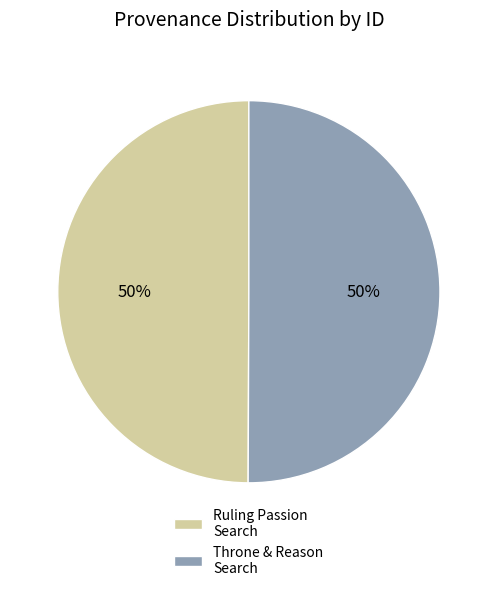

What is the ratio of the value at Ruling Passion Search to the value at Throne & Reason Search?

1.0